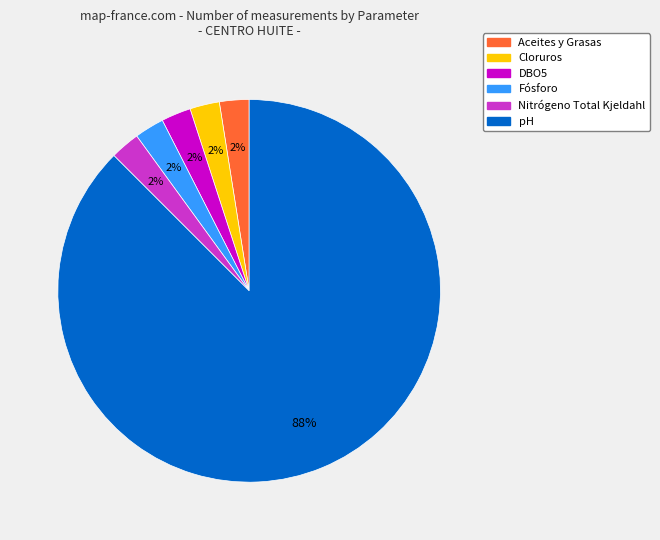

How many slices are in this pie chart?

6